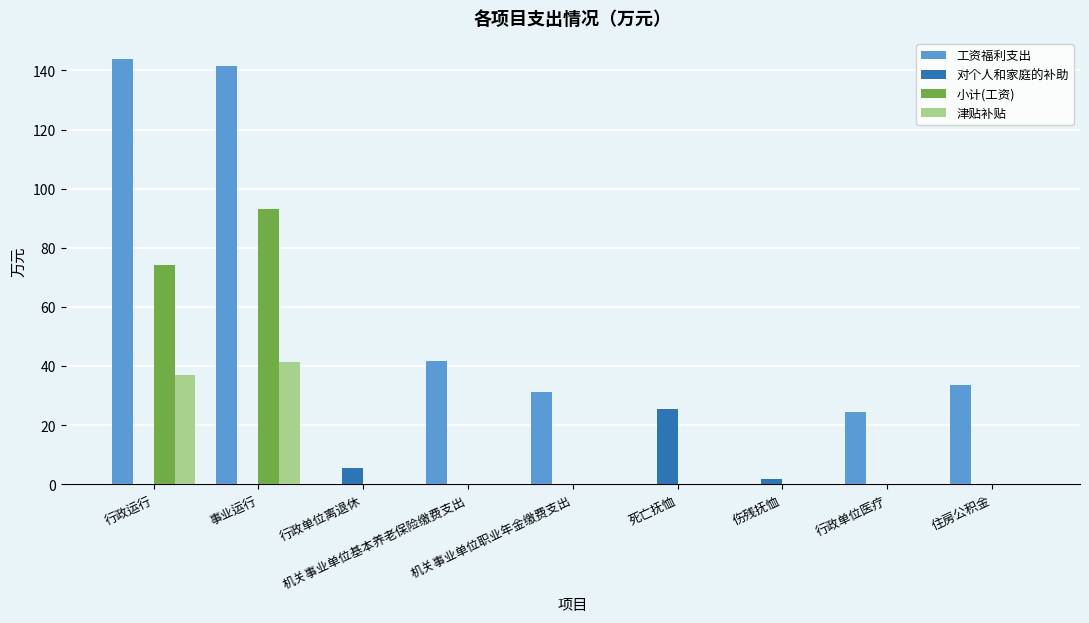

What is the maximum value for 津贴补贴?

41.5